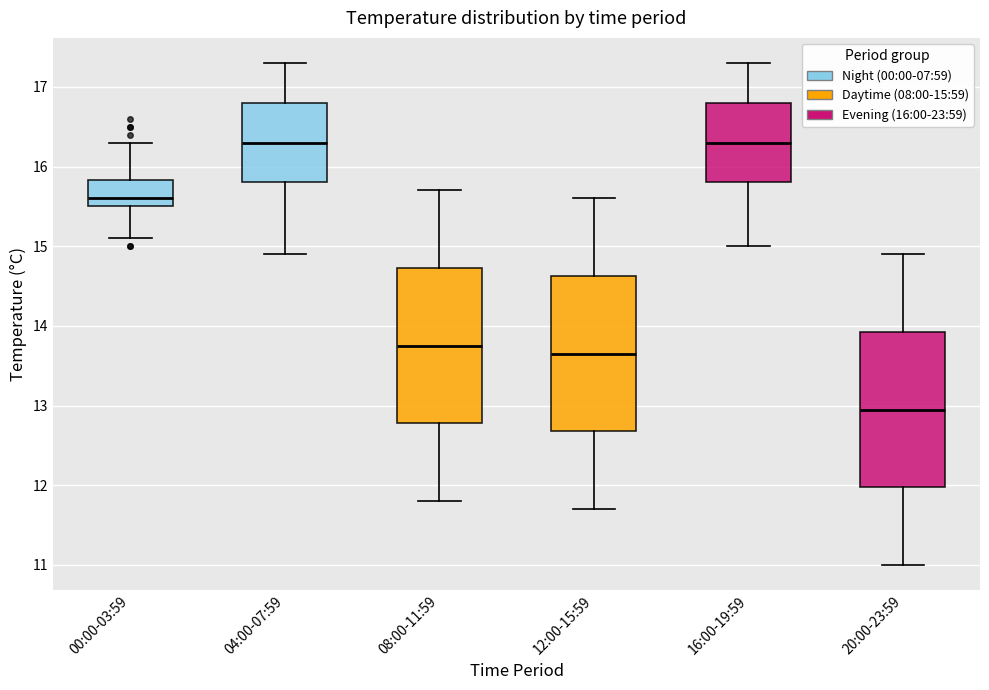

Reading left to right, transcribe this box plot: for each box, give where its median line is, the range the box spans, and where its two whiskers end, as read against the y-axis. The values are not printed on the chart, so give them approximately, as read against the axis.

00:00-03:59: median 15.6, box 15.5 to 15.8, whiskers 15.1 to 16.3
04:00-07:59: median 16.3, box 15.8 to 16.8, whiskers 14.9 to 17.3
08:00-11:59: median 13.8, box 12.8 to 14.7, whiskers 11.8 to 15.7
12:00-15:59: median 13.7, box 12.7 to 14.6, whiskers 11.7 to 15.6
16:00-19:59: median 16.3, box 15.8 to 16.8, whiskers 15.0 to 17.3
20:00-23:59: median 13.0, box 12.0 to 13.9, whiskers 11.0 to 14.9